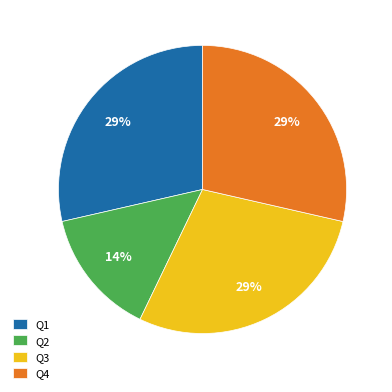

What is the smallest slice in the pie chart?

Q2